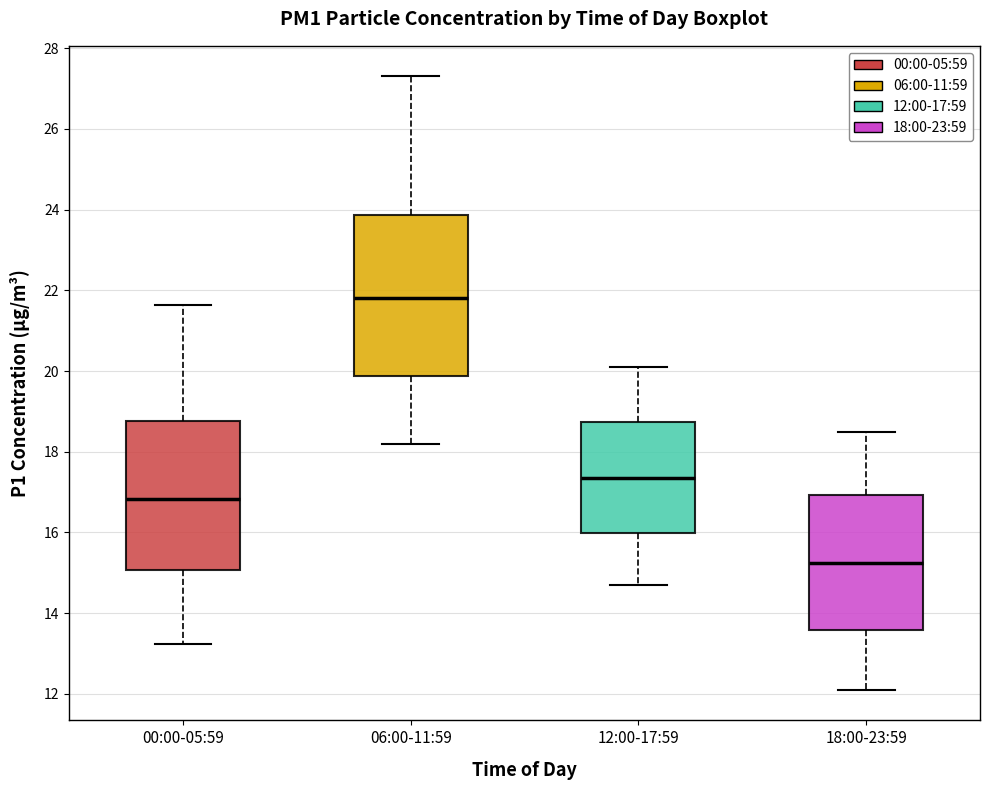

Reading left to right, read every box against the y-axis: the position of its median line, the range the box covers, and the ends of its whiskers. The values are not printed on the chart, so give them approximately, as read against the axis.

00:00-05:59: median 16.8, box 15.0 to 18.8, whiskers 13.2 to 21.6
06:00-11:59: median 21.8, box 19.8 to 23.8, whiskers 18.2 to 27.4
12:00-17:59: median 17.4, box 16.0 to 18.8, whiskers 14.8 to 20.2
18:00-23:59: median 15.2, box 13.6 to 17.0, whiskers 12.2 to 18.6